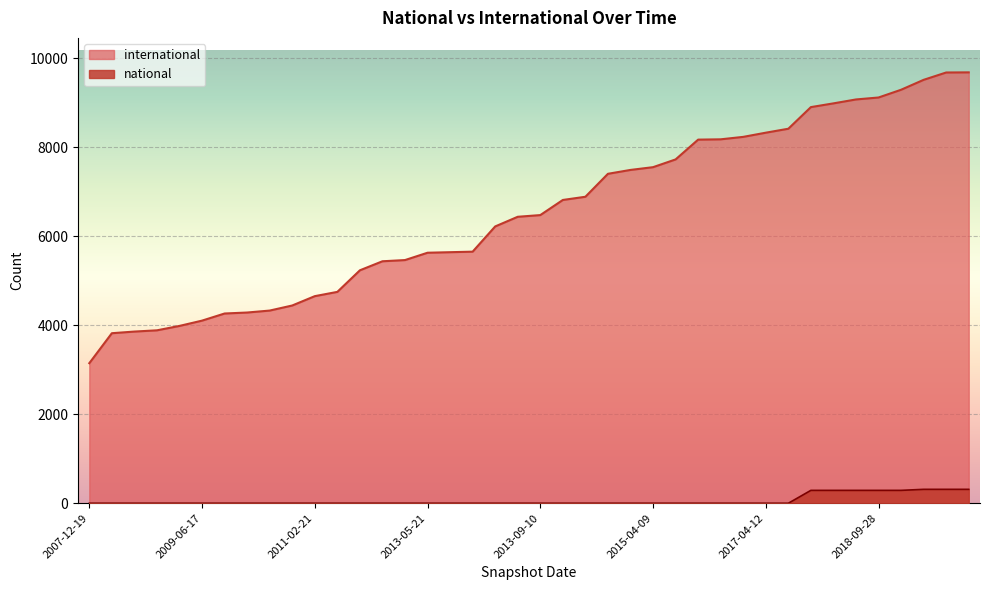

What are all the series names shown in the legend?

international, national